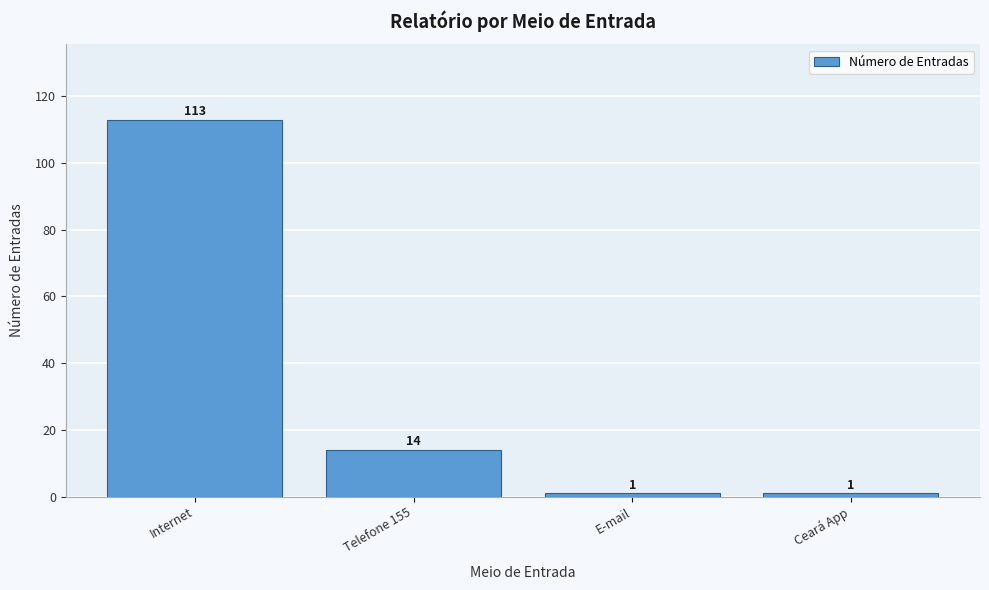

Reading left to right, transcribe all the data shown in this chart.

Internet=113	Telefone 155=14	E-mail=1	Ceará App=1